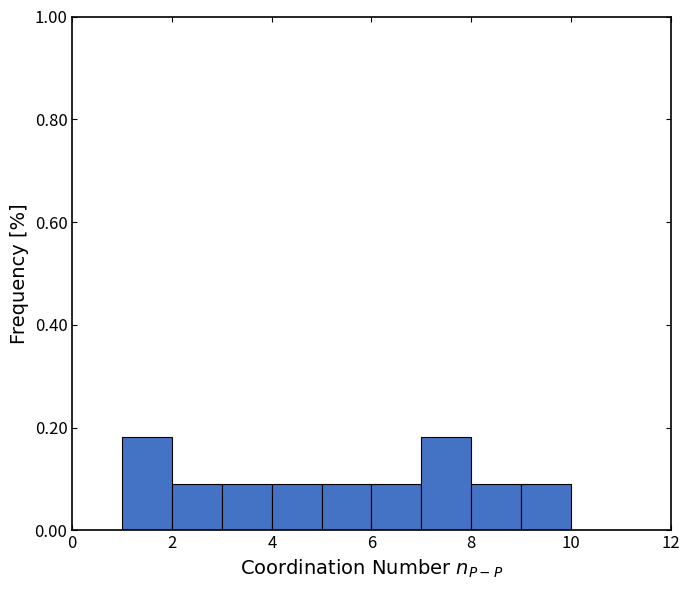

Reading left to right, list every bar in this chart as the range it spans on the x-axis followed by its height. The values are not printed on the chart, so give them approximately, as read against the axis.

0 to 1: 0
1 to 2: 0.18
2 to 3: 0.10
3 to 4: 0.10
4 to 5: 0.10
5 to 6: 0.10
6 to 7: 0.10
7 to 8: 0.18
8 to 9: 0.10
9 to 10: 0.10
10 to 11: 0
11 to 12: 0